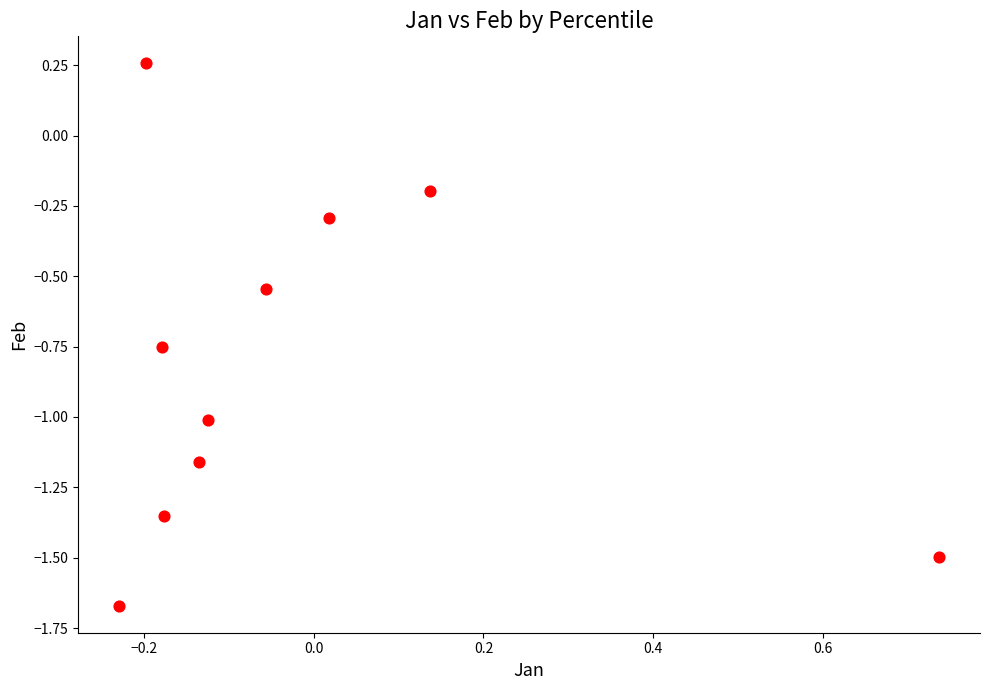

What is the range of Y values (max minus min)?

1.9